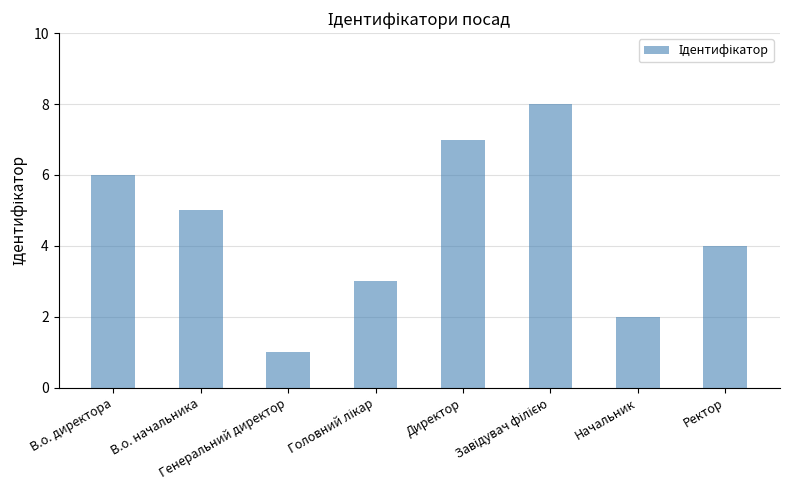

What is the difference between the maximum and minimum values?

7